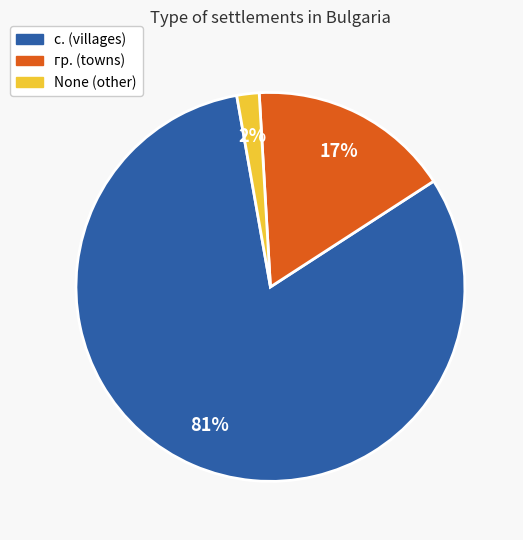

Is there any slice that represents more than half of the pie?

Yes